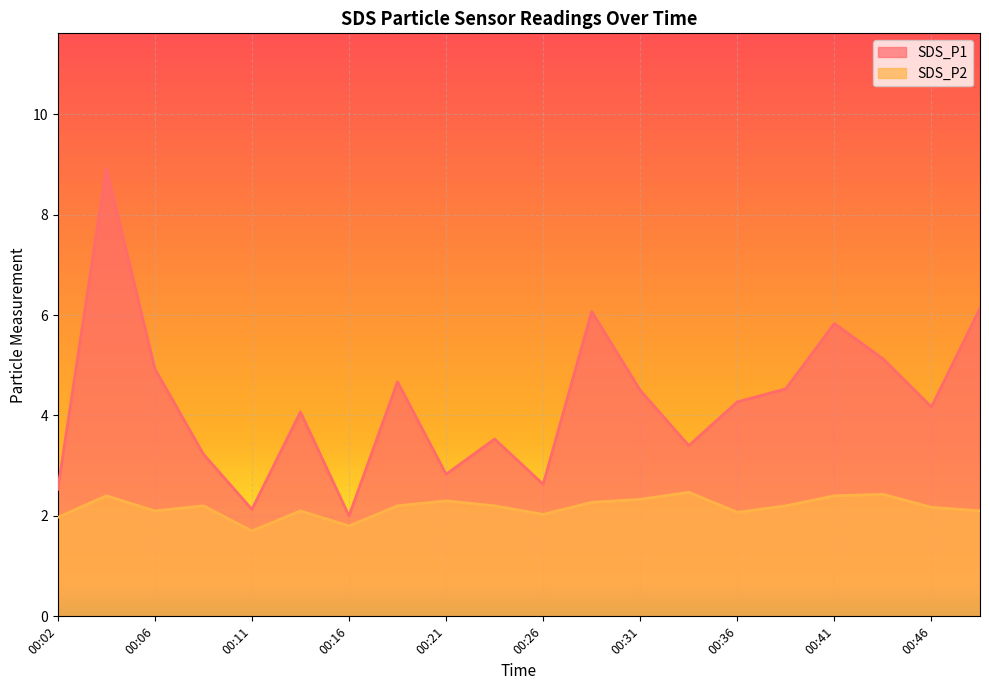

What is the minimum value shown in the chart?

1.7